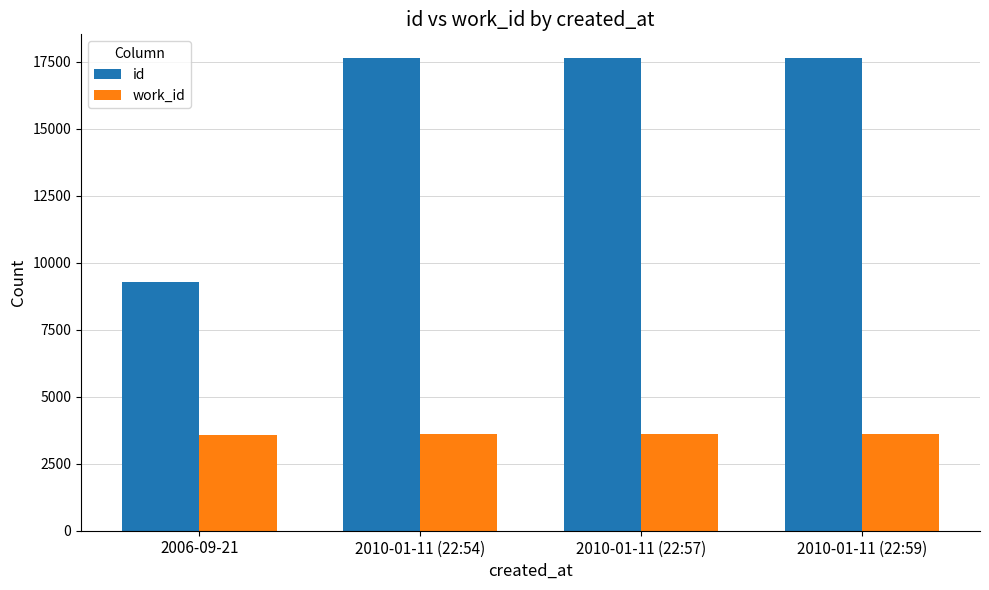

What is the spread (max minus min) of values at 2010-01-11 (22:57)?

14025